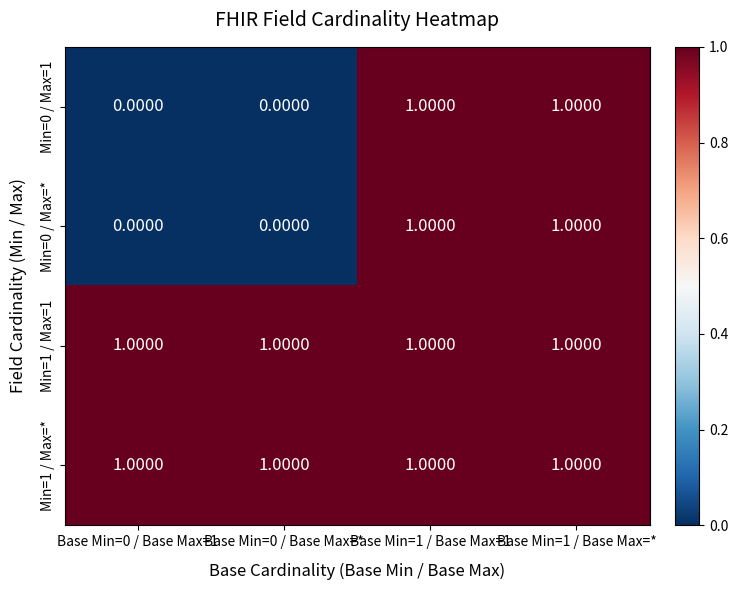

What is the sum of all Min=1 / Max=* values?

4